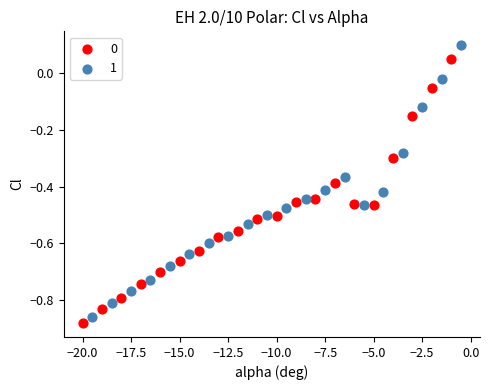

Which series has the widest spread of Y values?

1